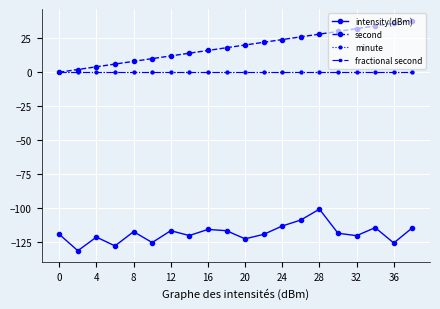

What is the label of the 7th point from the left?

12